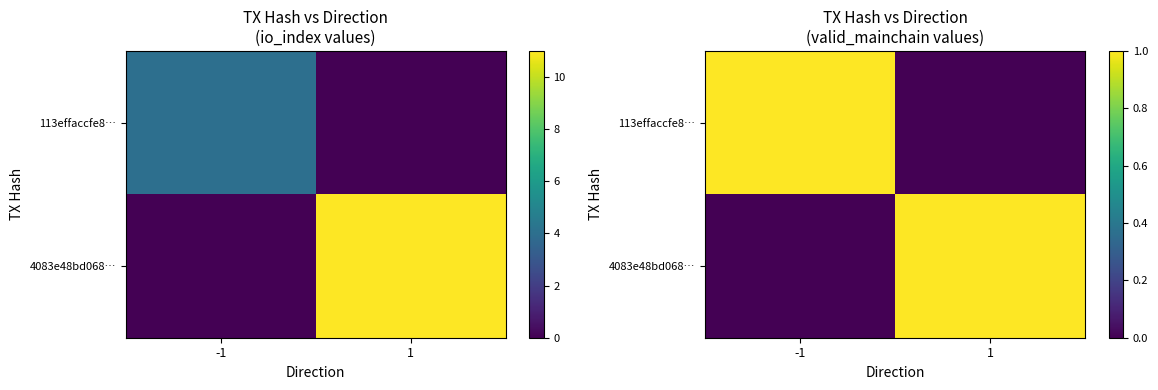

Which category has the highest value in the 4083e48bd068… series?

1